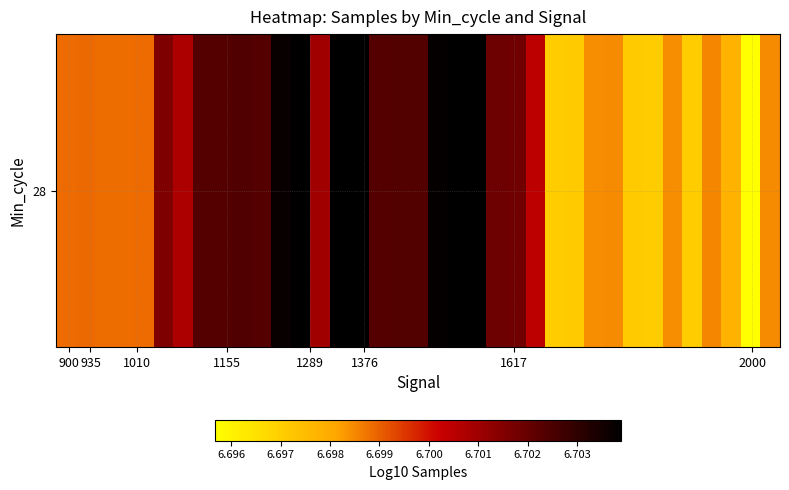

What is the greatest value displayed?

6.7